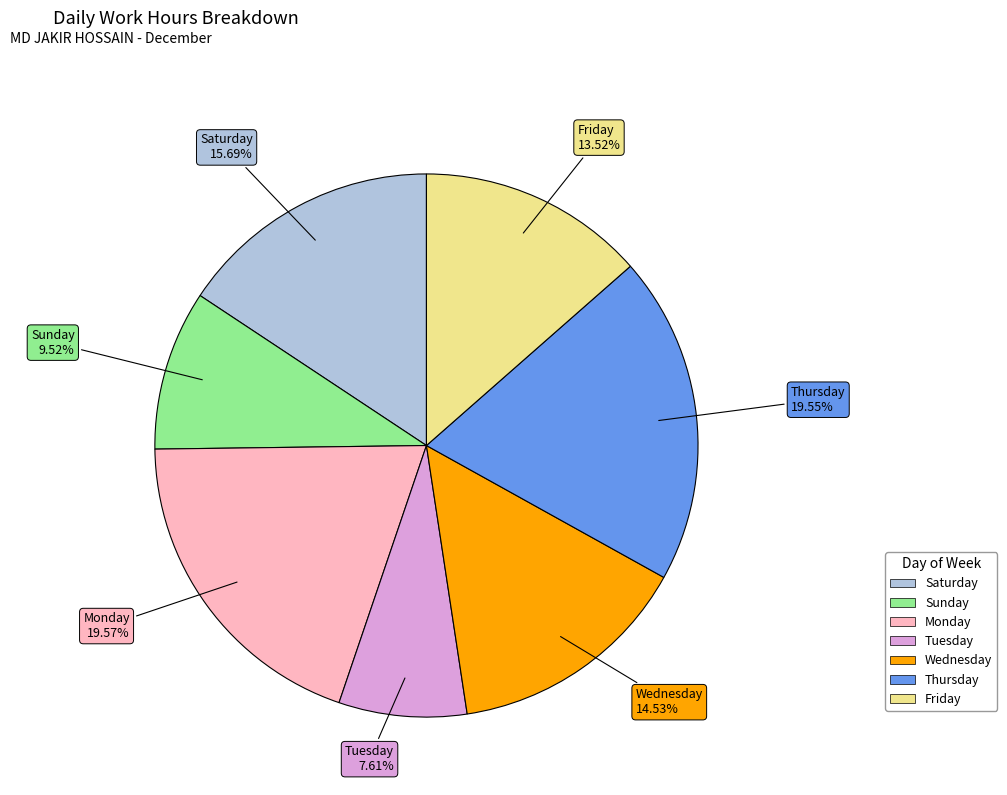

Does any single category account for the majority?

No